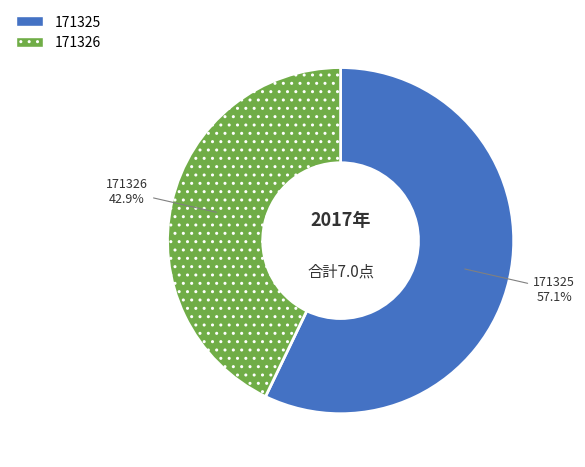

Which has a higher value, 171326 or 171325?

171325